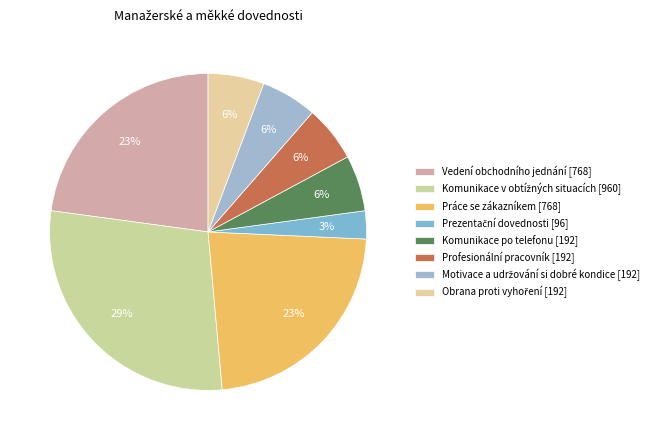

To the nearest percent, what percentage of the pie is Motivace a udržování si dobré kondice?

6%